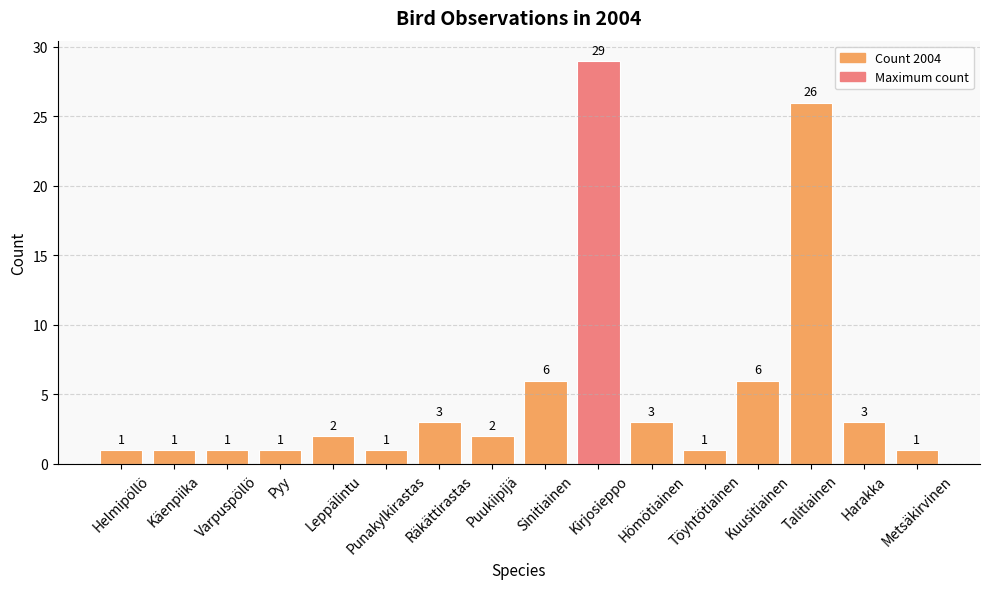

What is the smallest value displayed?

1